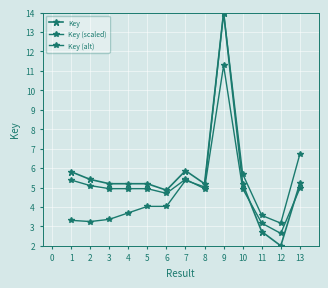

How many data points in Key (alt) are less than 4?

6